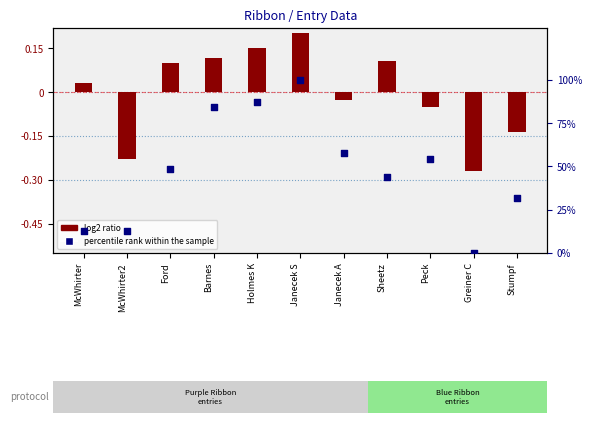

What is the total value across all series at Greiner C?

-0.3